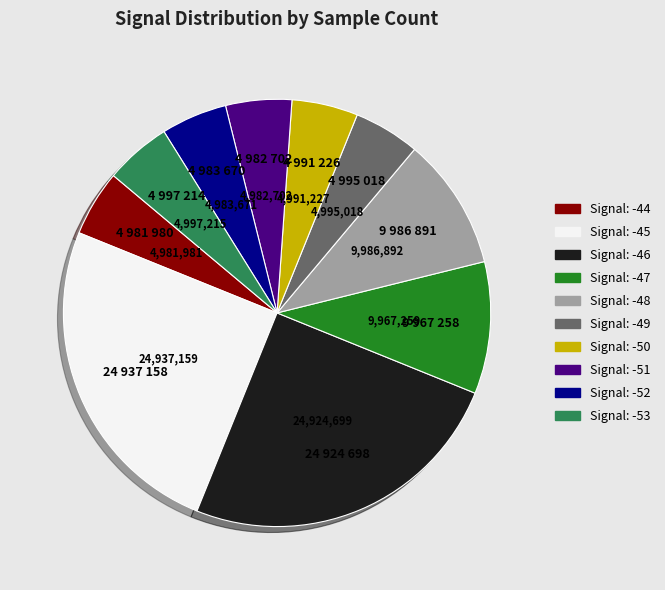

Is there a majority slice in this chart?

No